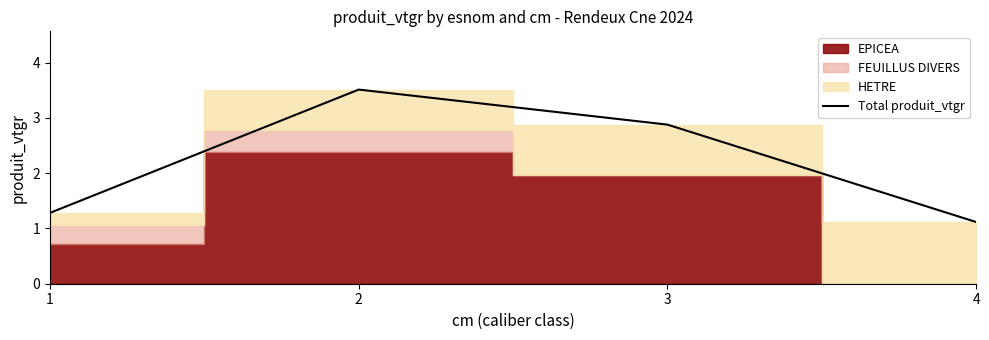

What is the value of the 3rd point from the left?

2.9